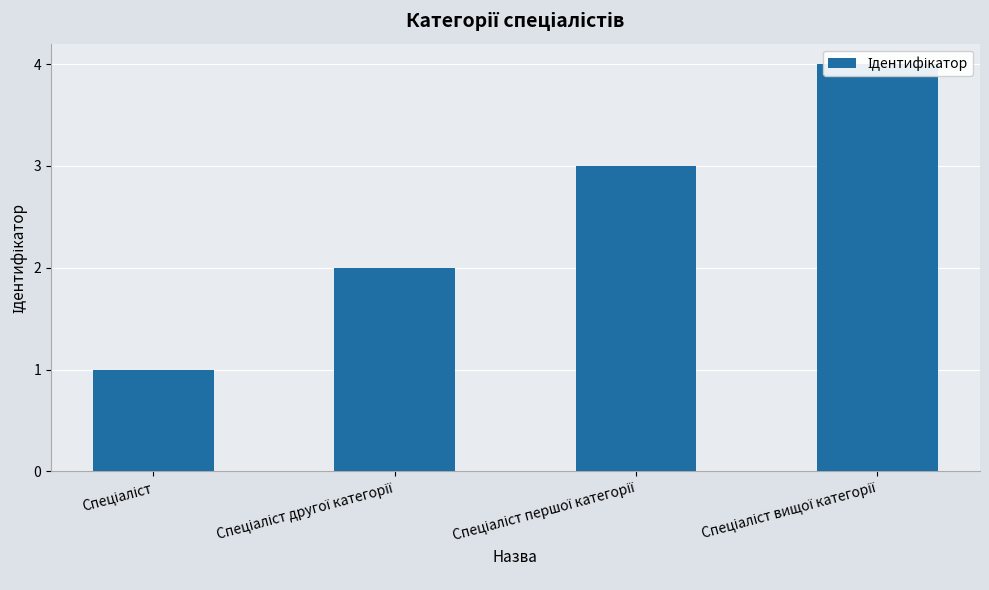

List the labels in order of value, smallest first.

Спеціаліст, Спеціаліст другої категорії, Спеціаліст першої категорії, Спеціаліст вищої категорії